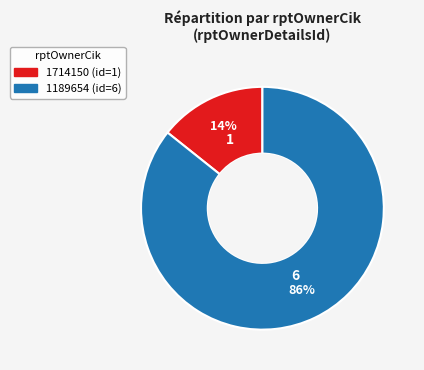

Count the number of slices in the pie.

2